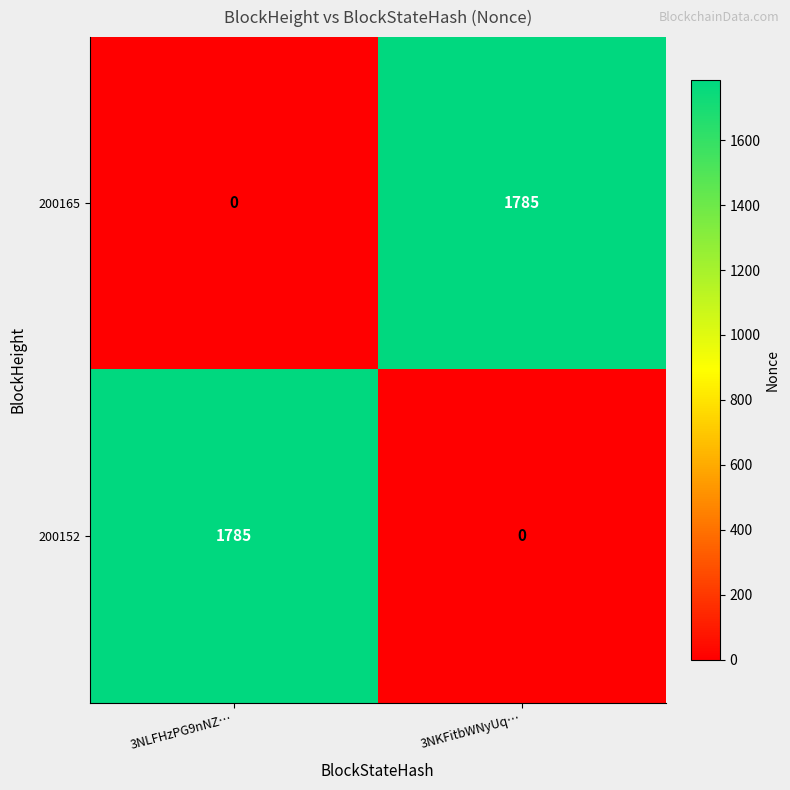

The 200165 series shows 481 at 3NKFitbWNyUq…. True or false?

False